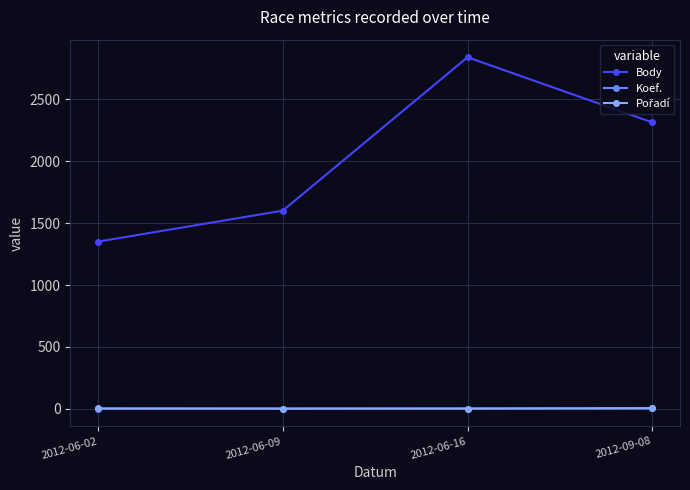

What is the label of the 1st point from the left?

2012-06-02